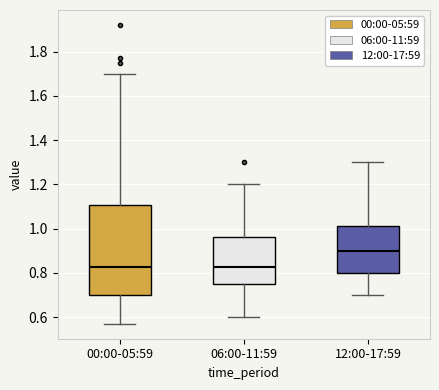

Where does the median line of the box for 12:00-17:59 sit on the y-axis? The values are not printed on the chart, so give them approximately, as read against the axis.

0.90